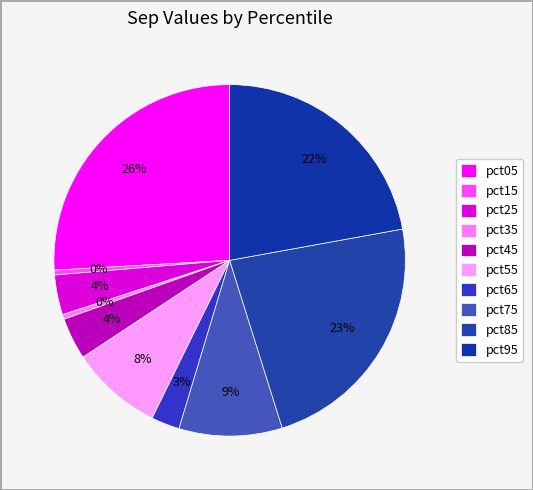

To the nearest percent, what is the difference between the pct35 and pct05 slice percentages?

25%